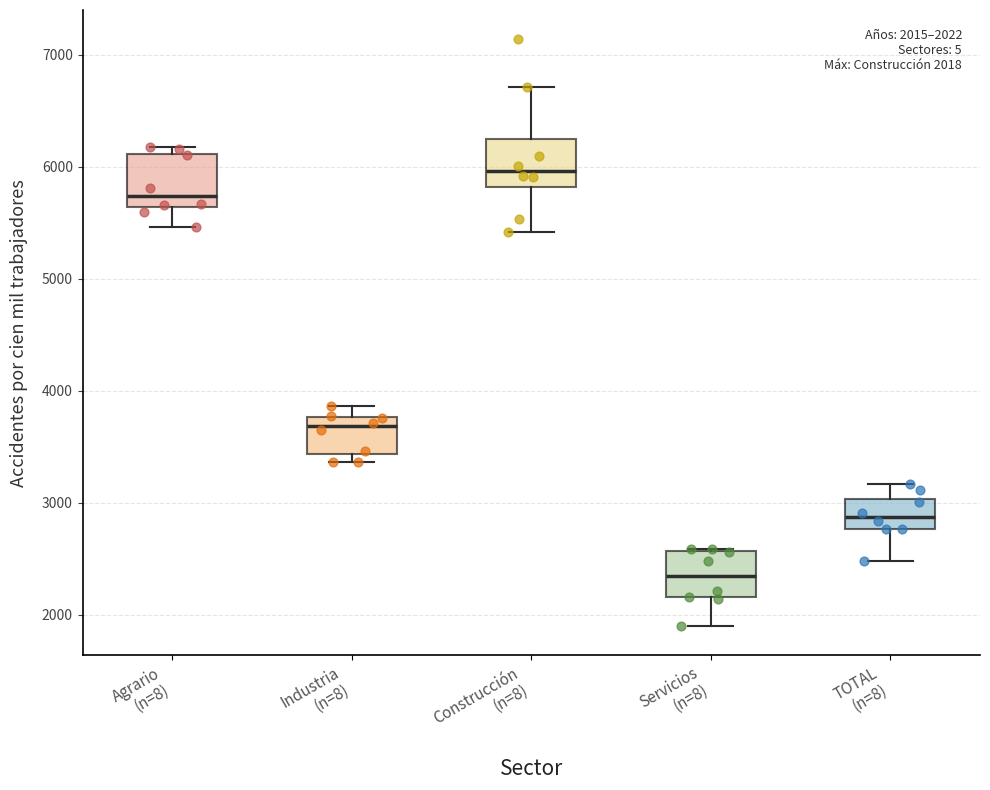

Which box's median line is the highest?

Construcción (n=8)